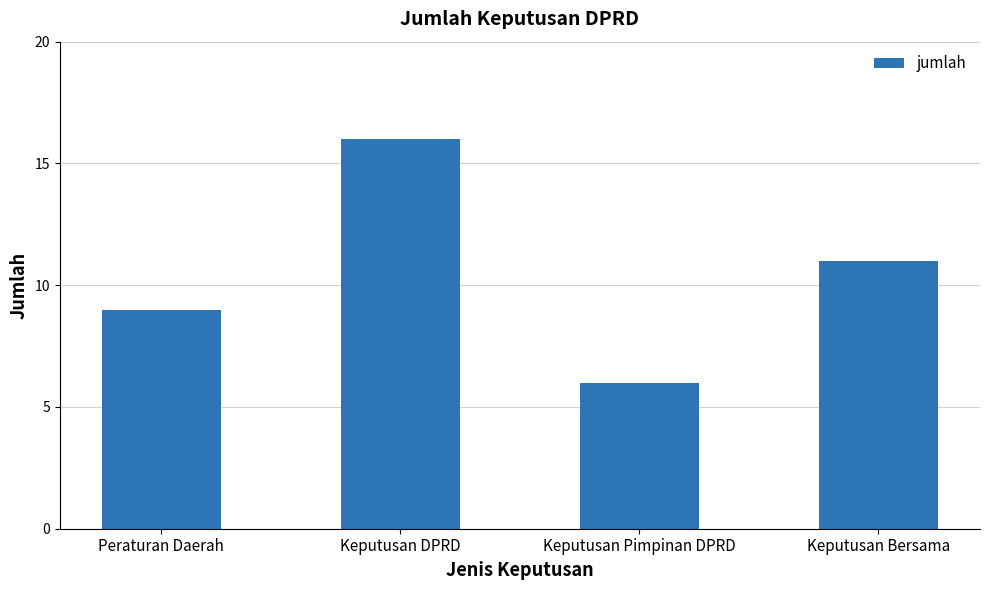

Reading right to left, transcribe all the data shown in this chart.

Keputusan Bersama=11	Keputusan Pimpinan DPRD=6	Keputusan DPRD=16	Peraturan Daerah=9